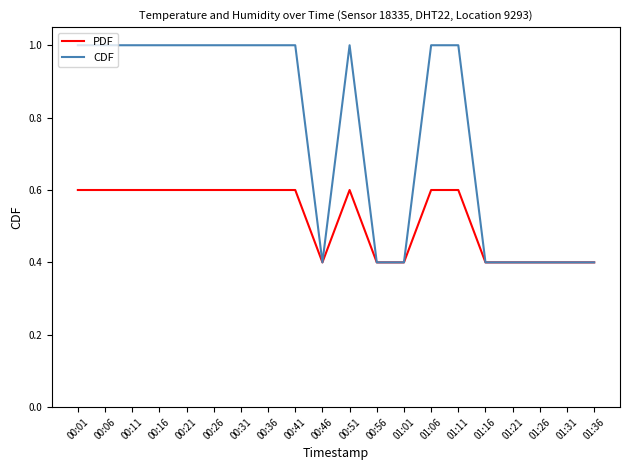

What are all the series names shown in the legend?

PDF, CDF